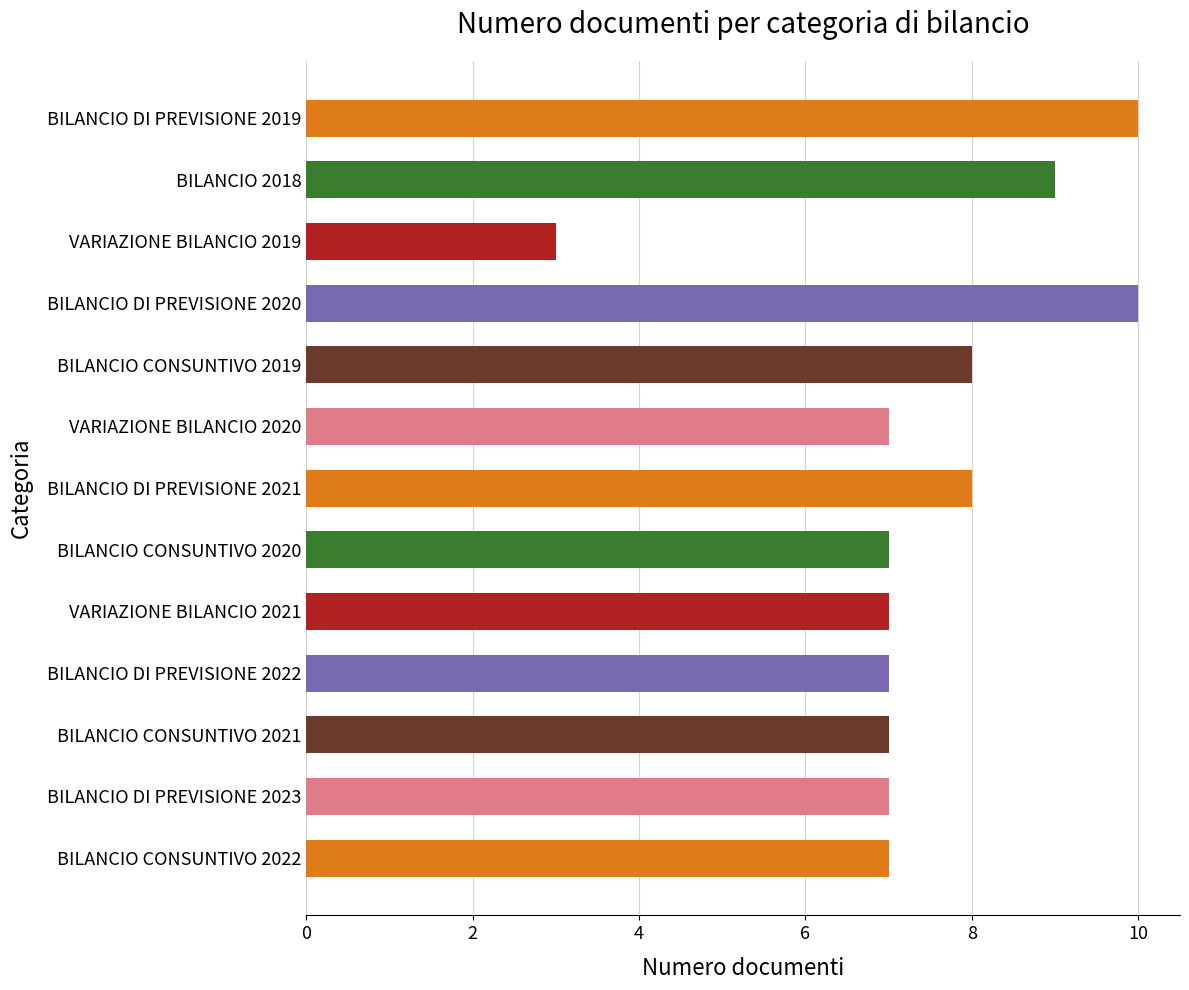

Between BILANCIO CONSUNTIVO 2019 and BILANCIO DI PREVISIONE 2019, which is larger?

BILANCIO DI PREVISIONE 2019